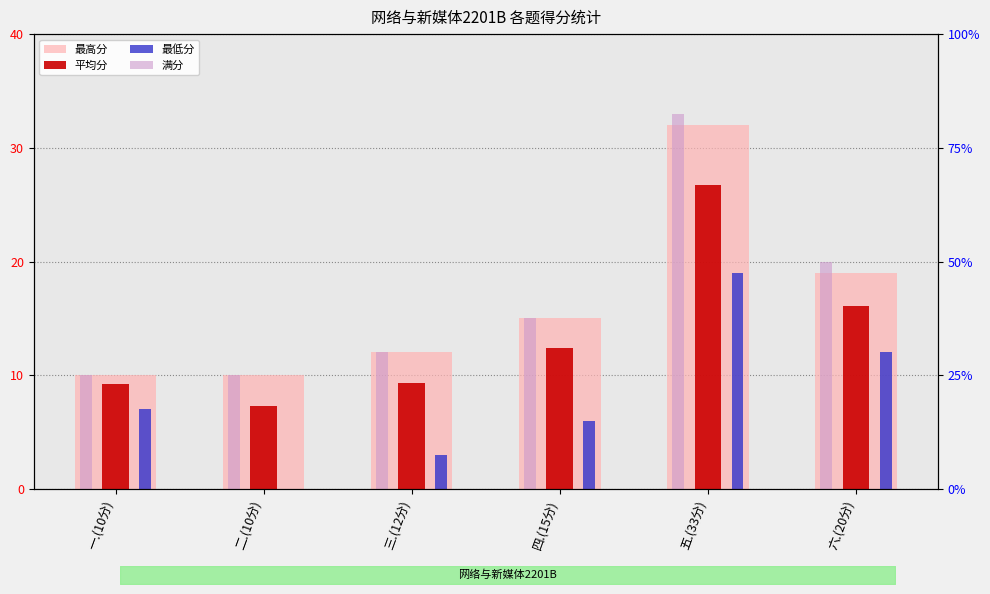

What is the lowest value of the 平均分 series?

7.3